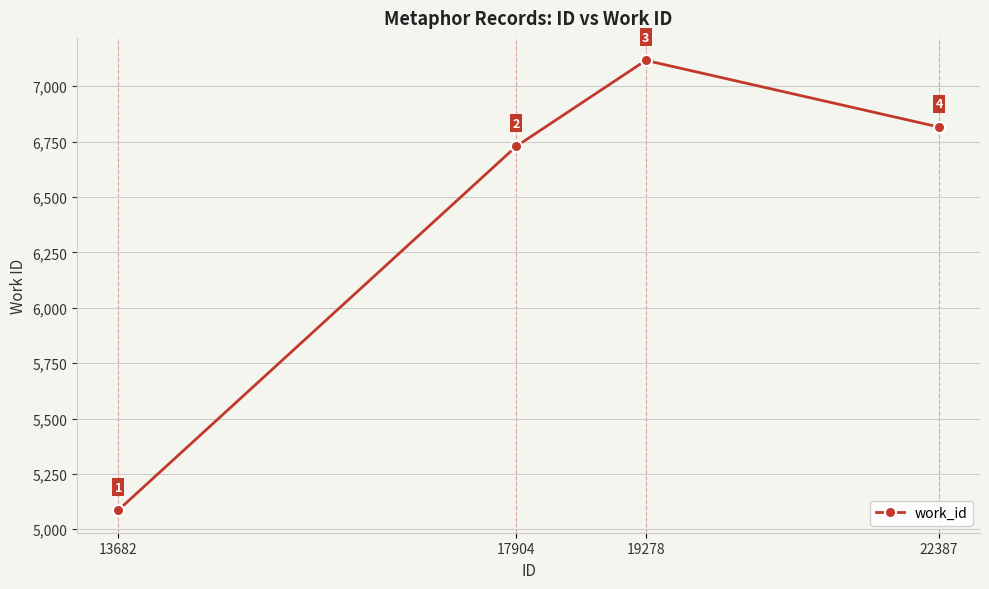

The value at 22387 is 6816. True or false?

True